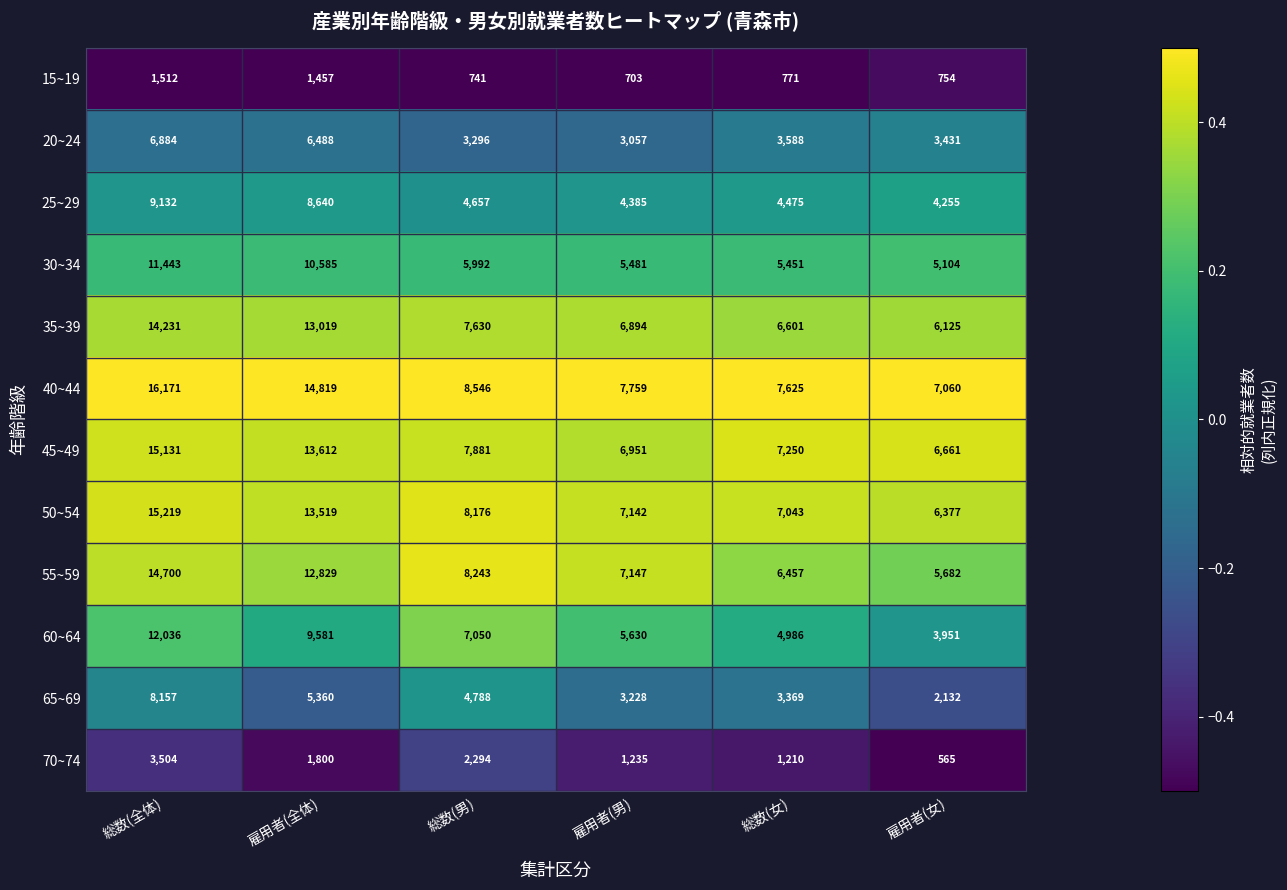

What is the spread (max minus min) of values at 総数(男)?

7805